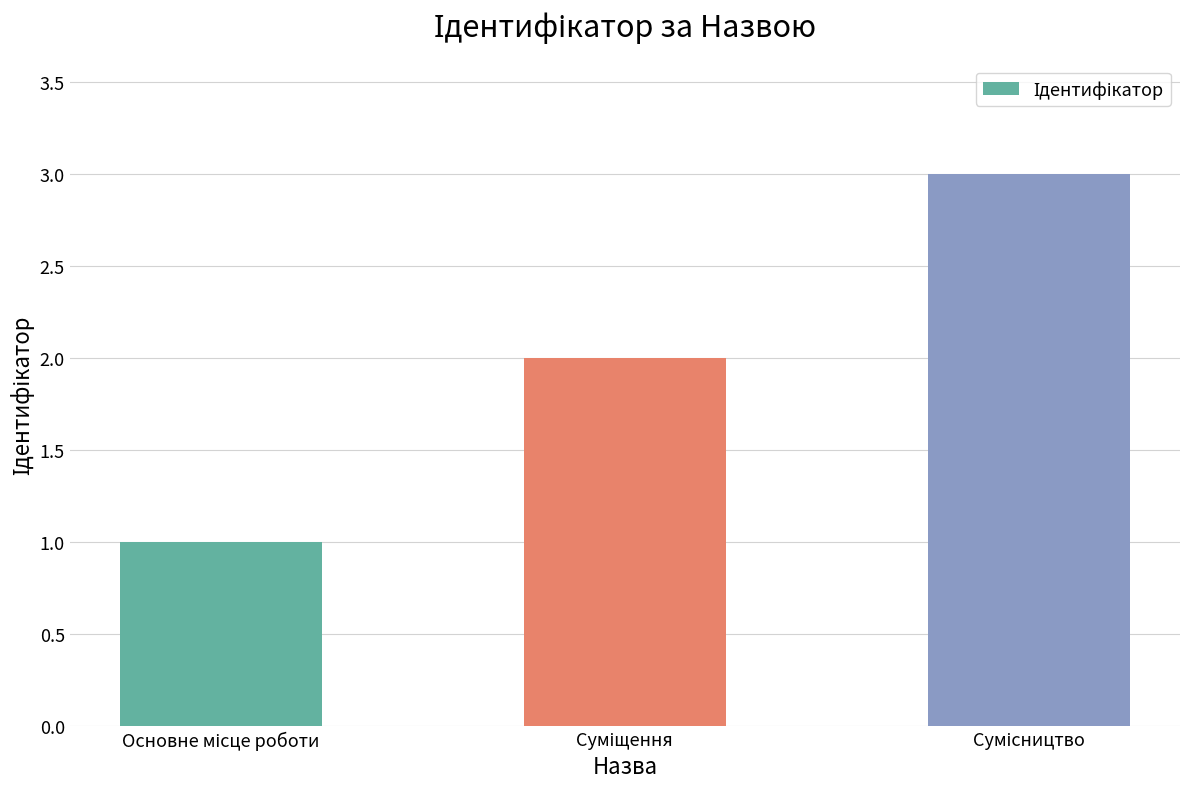

What is the sum of all values?

6